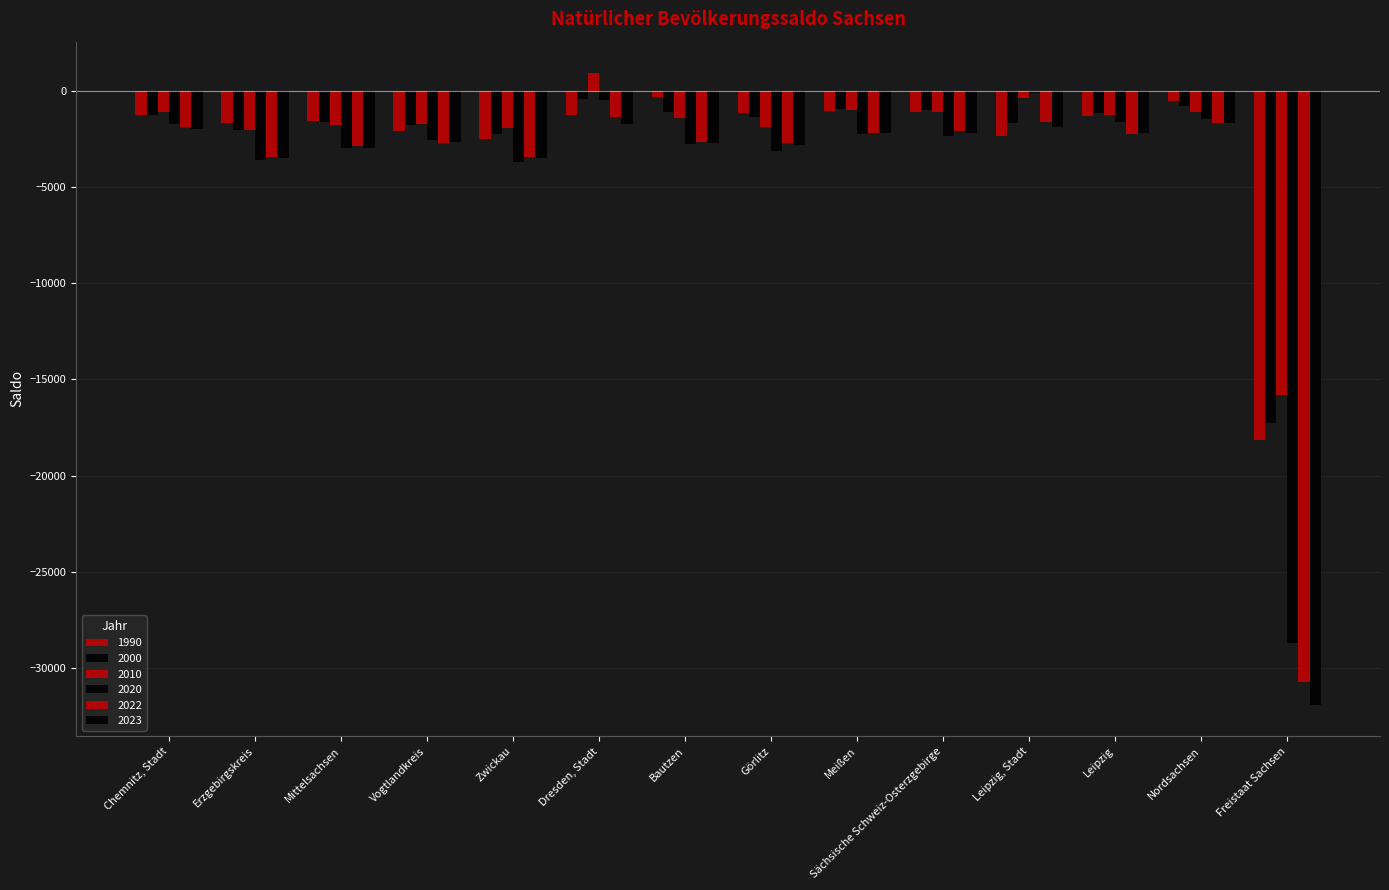

What is the spread (max minus min) of values at Leipzig, Stadt?

2236